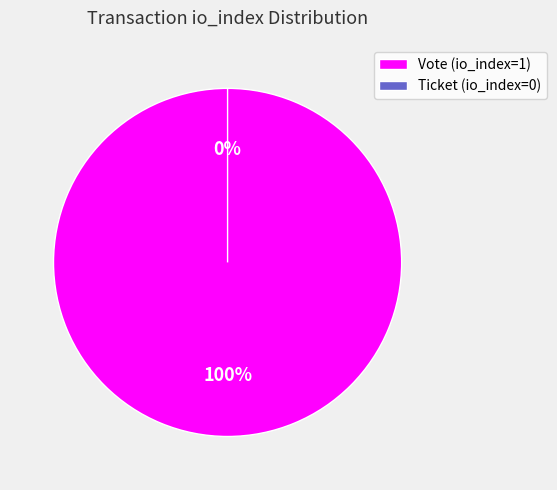

Which has a higher value, Vote (io_index=1) or Ticket (io_index=0)?

Vote (io_index=1)